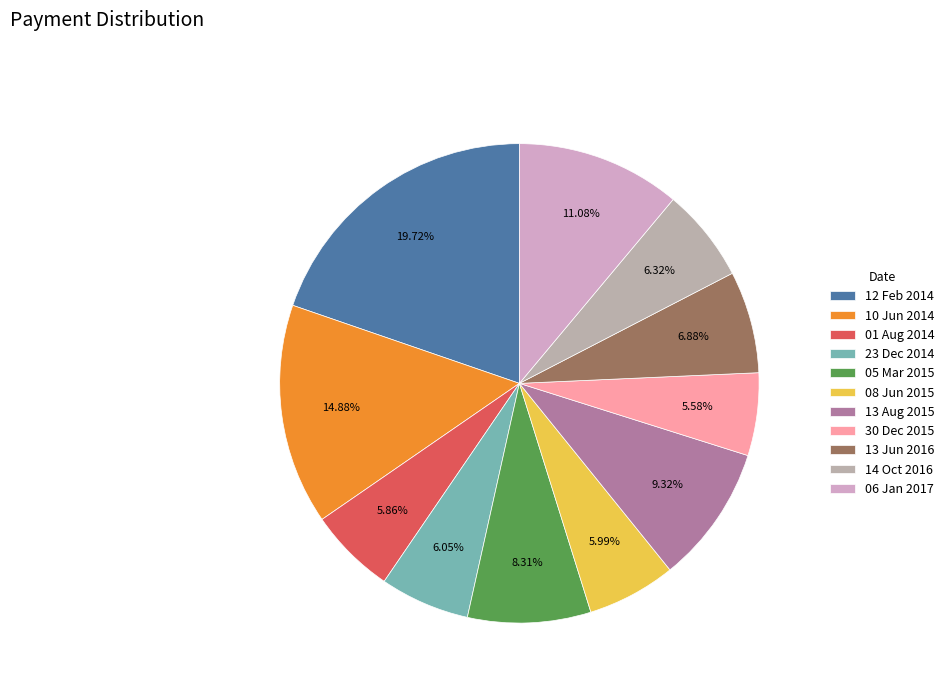

To the nearest percent, what is the combined percentage of 30 Dec 2015 and 06 Jan 2017?

17%